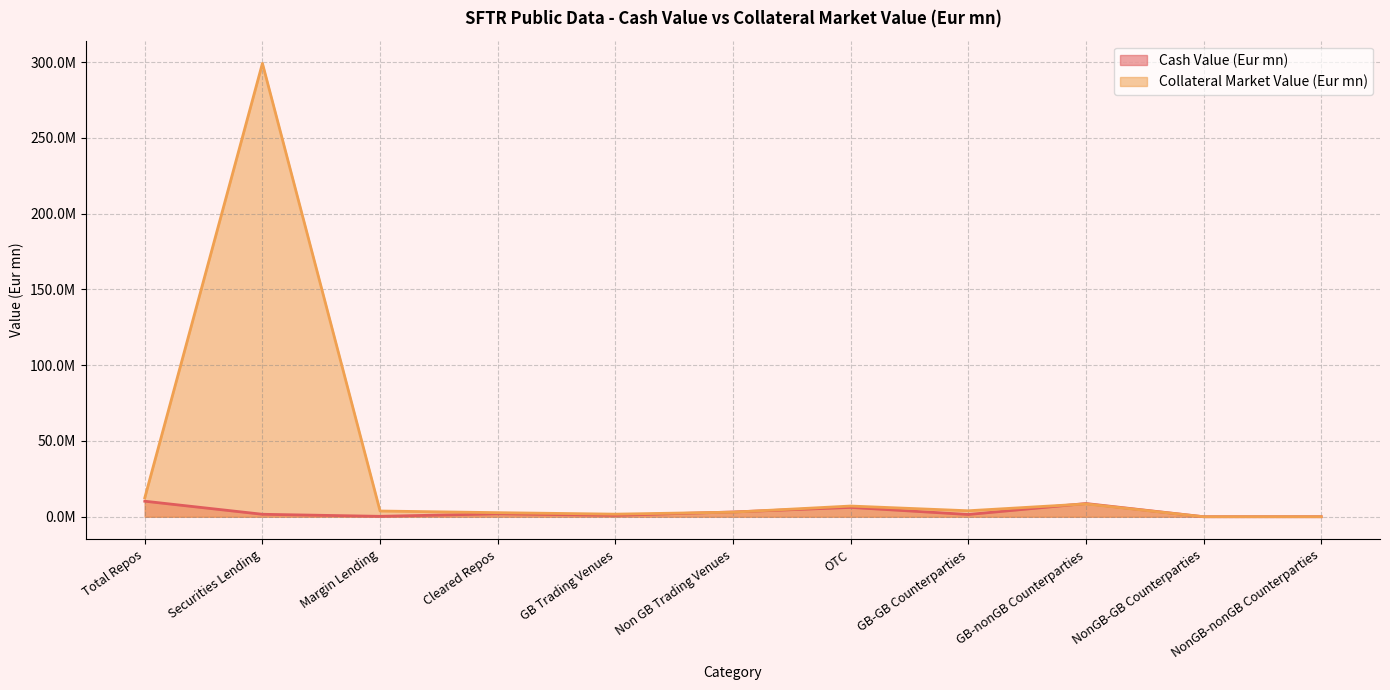

Which series changed the most between Securities Lending and GB Trading Venues?

Collateral Market Value (Eur mn)